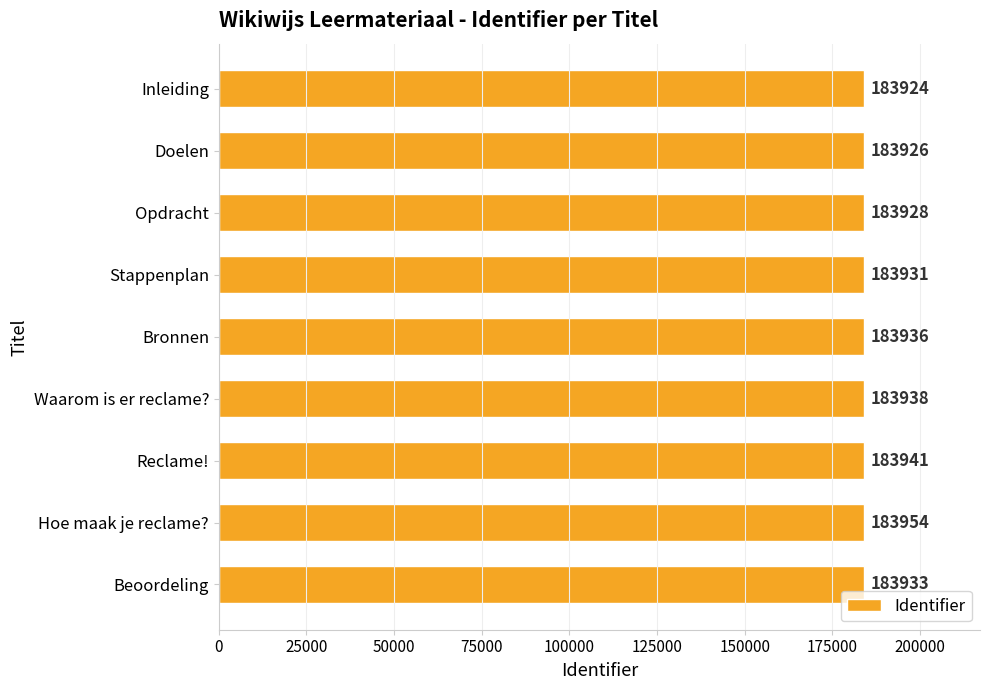

Reading top to bottom, extract all data points from this chart.

183924	183926	183928	183931	183936	183938	183941	183954	183933